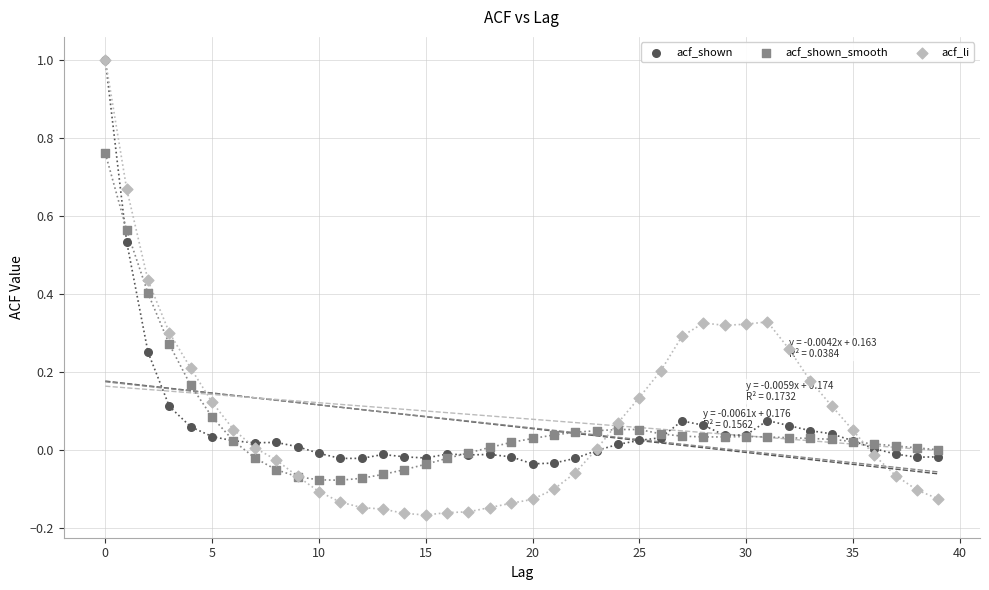

Which series has the largest Y range (max minus min)?

acf_li